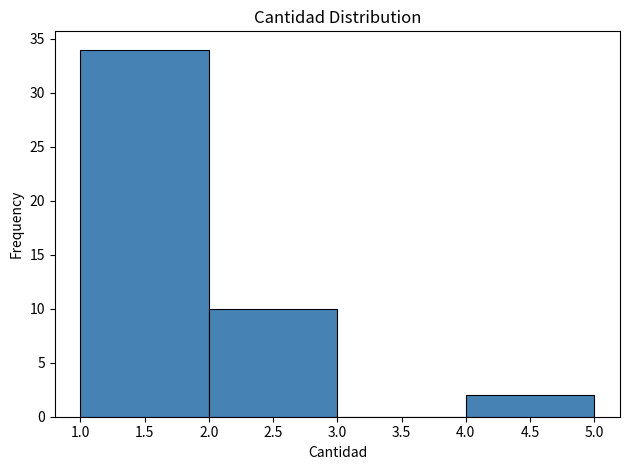

Reading left to right, transcribe this chart: for each bar, give the range it covers on the x-axis and its height. The values are not printed on the chart, so give them approximately, as read against the axis.

1.0 to 2.0: 34
2.0 to 3.0: 10
3.0 to 4.0: 0
4.0 to 5.0: 2